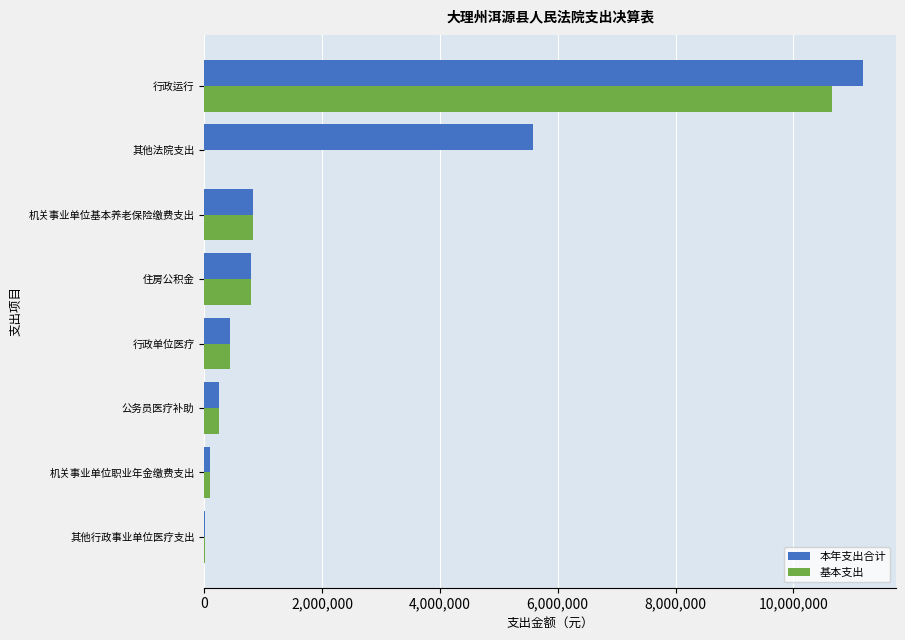

Which series has the largest range (max minus min)?

本年支出合计